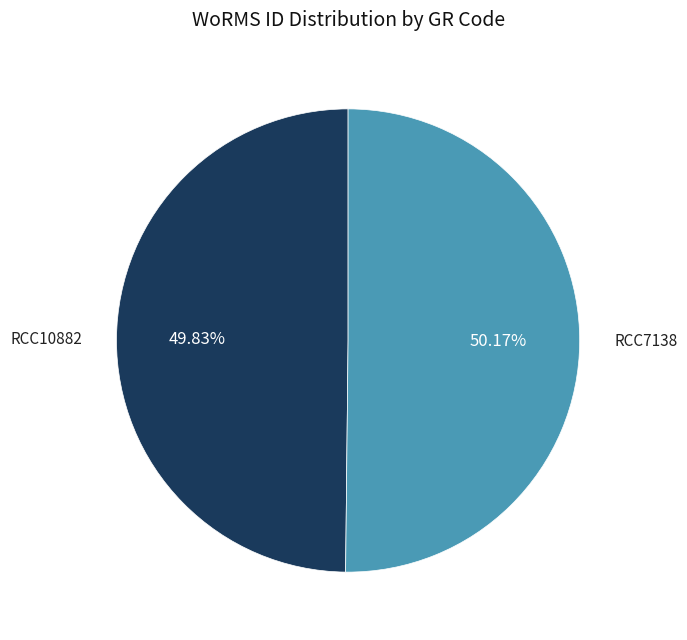

Approximately how many times larger is the value at RCC10882 compared to RCC7138?

1.0